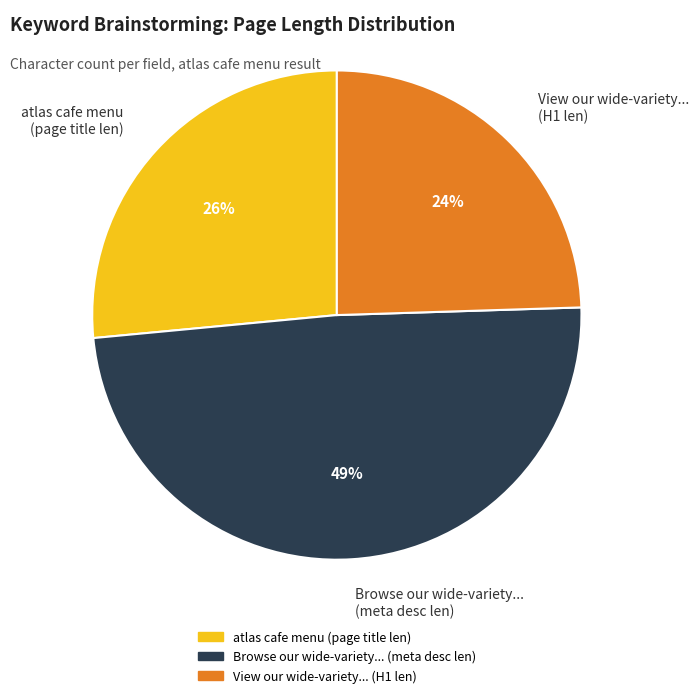

How many segments does this pie chart have?

3